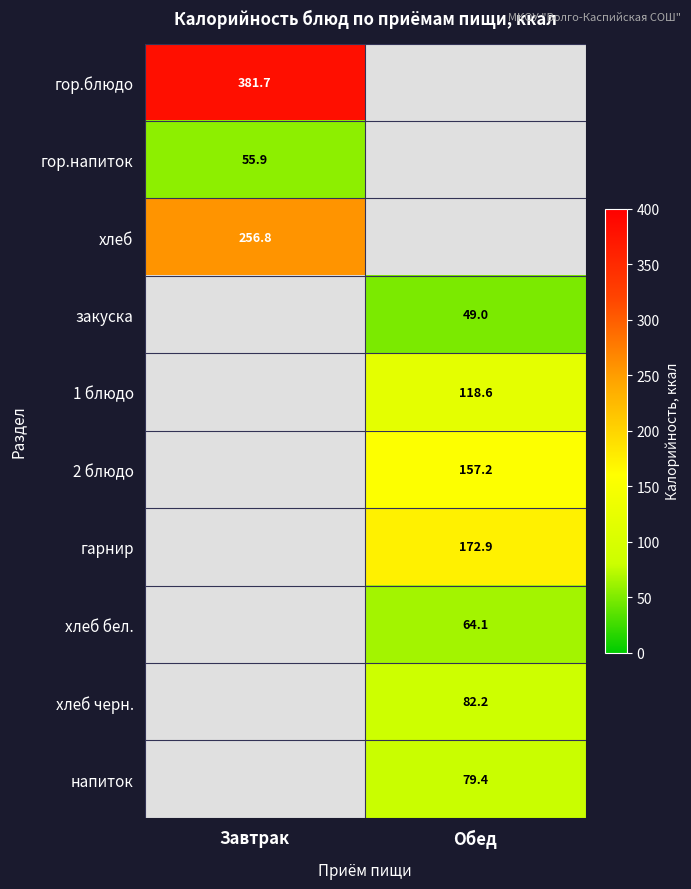

How many values in хлеб are above zero?

1